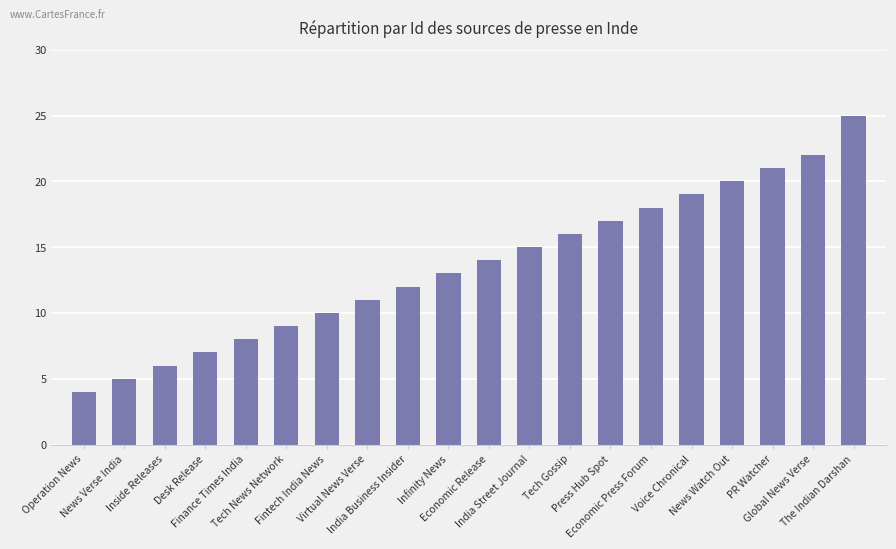

Reading left to right, extract all data points from this chart.

Operation News=4	News Verse India=5	Inside Releases=6	Desk Release=7	Finance Times India=8	Tech News Network=9	Fintech India News=10	Virtual News Verse=11	India Business Insider=12	Infinity News=13	Economic Release=14	India Street Journal=15	Tech Gossip=16	Press Hub Spot=17	Economic Press Forum=18	Voice Chronical=19	News Watch Out=20	PR Watcher=21	Global News Verse=22	The Indian Darshan=25